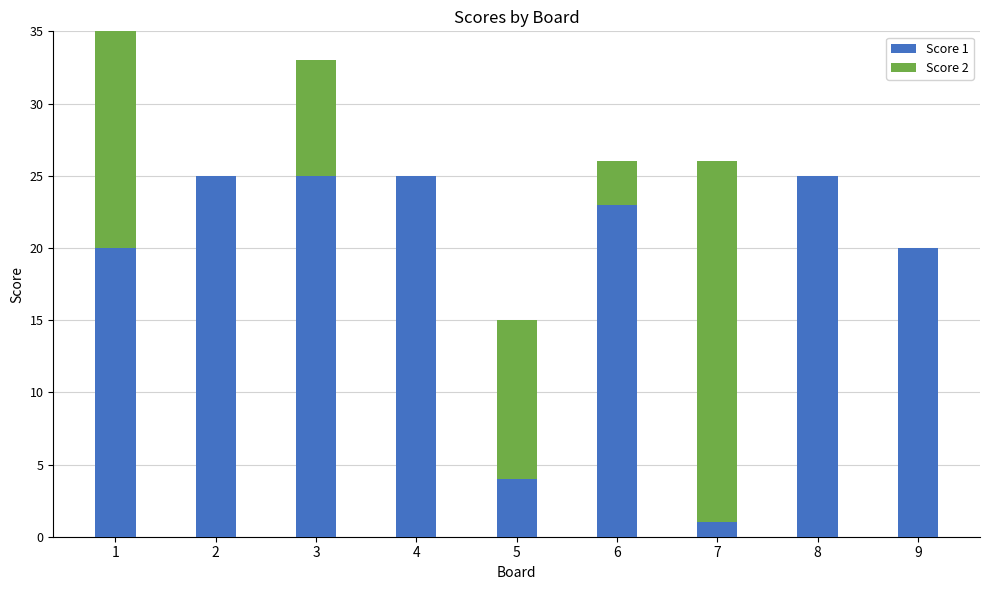

Which series has the largest total across all categories?

Score 1